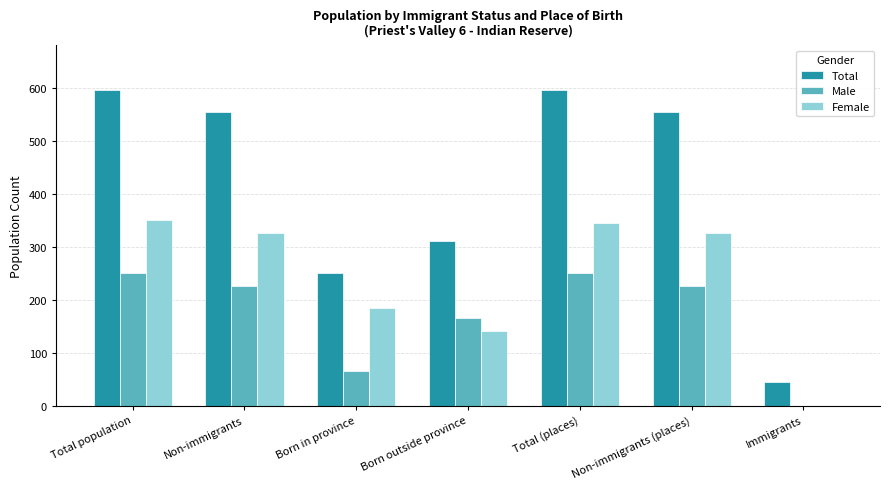

What is the total value across all series at Immigrants?

45